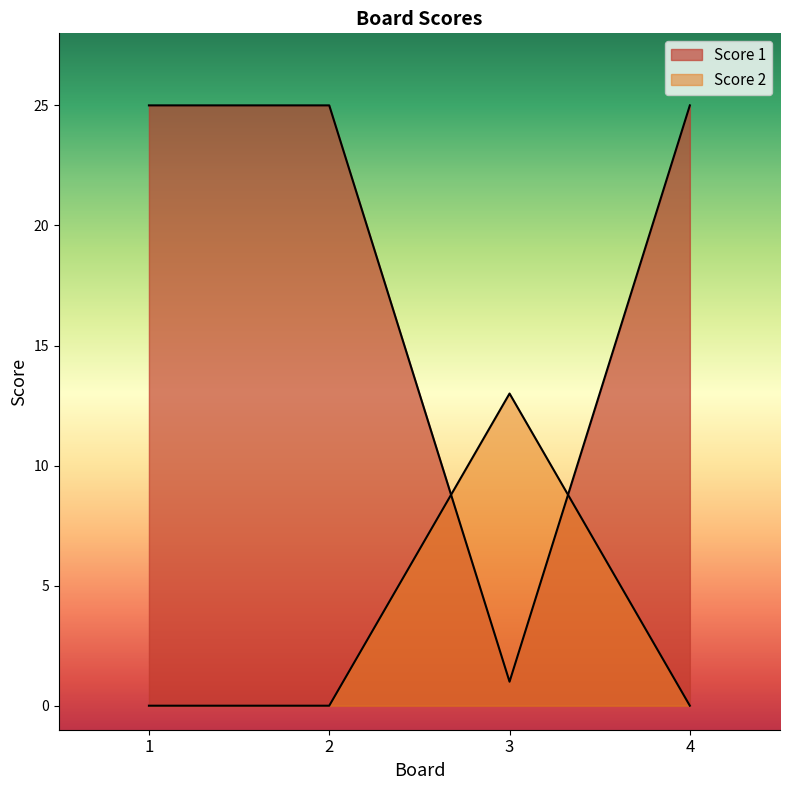

Does the chart have visible grid lines?

No